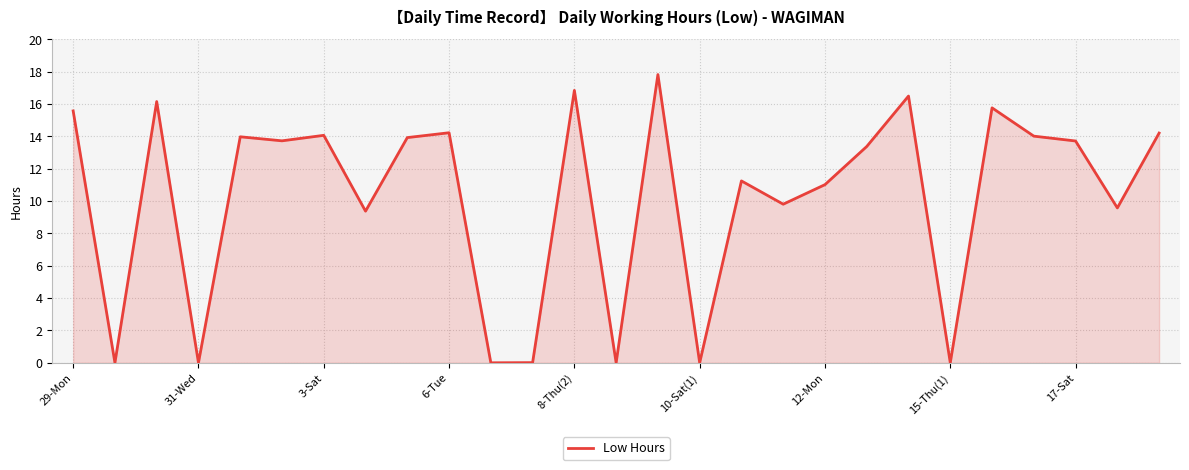

Is this an area chart (filled region under the line)?

Yes